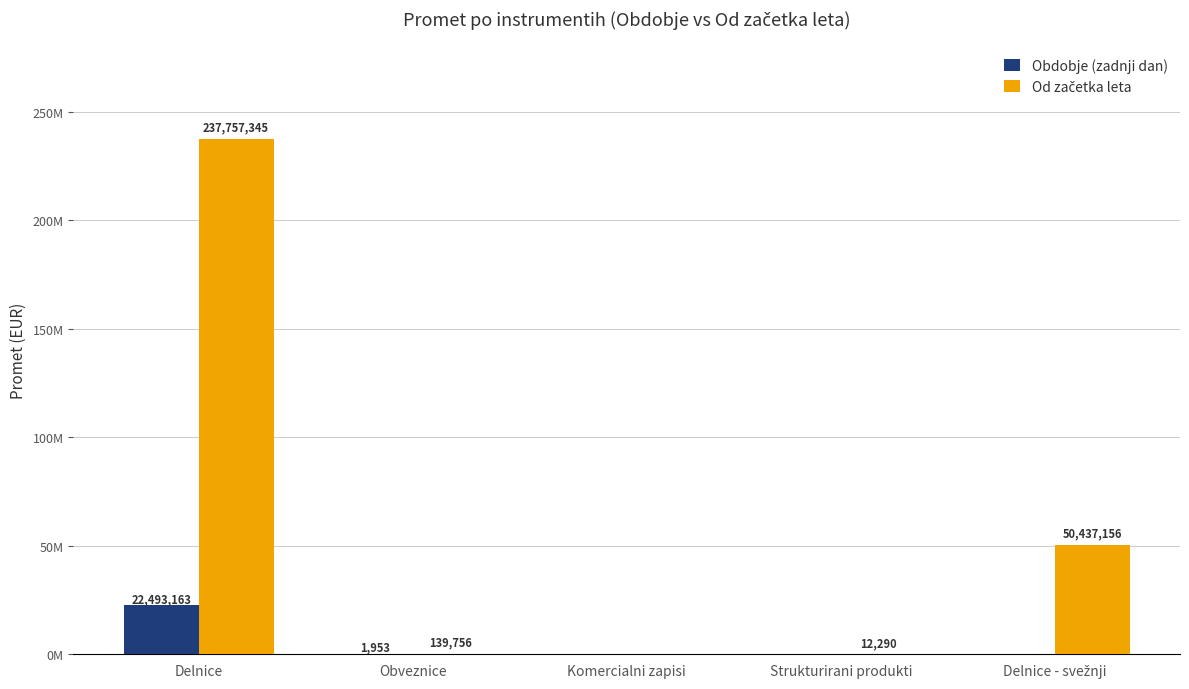

Reading left to right, transcribe all the data shown in this chart.

Obdobje (zadnji dan): 22493162.9	1953.0	0.0	0.0	0.0
Od začetka leta: 237757345.3	139756.0	0.0	12289.5	50437156.2